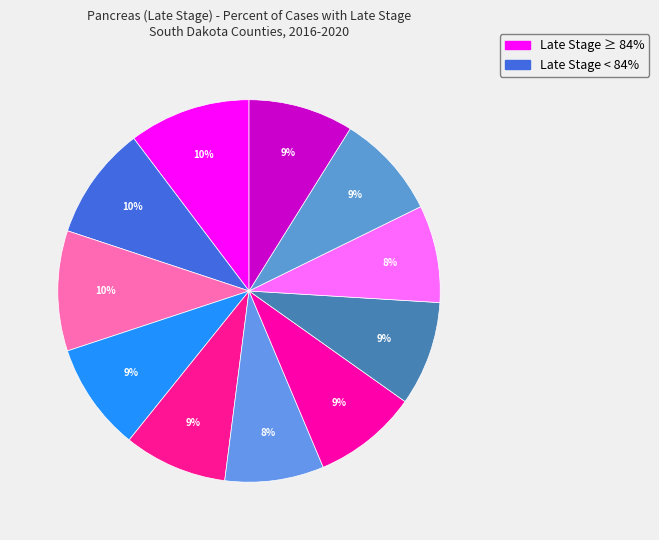

How many slices are in this pie chart?

11